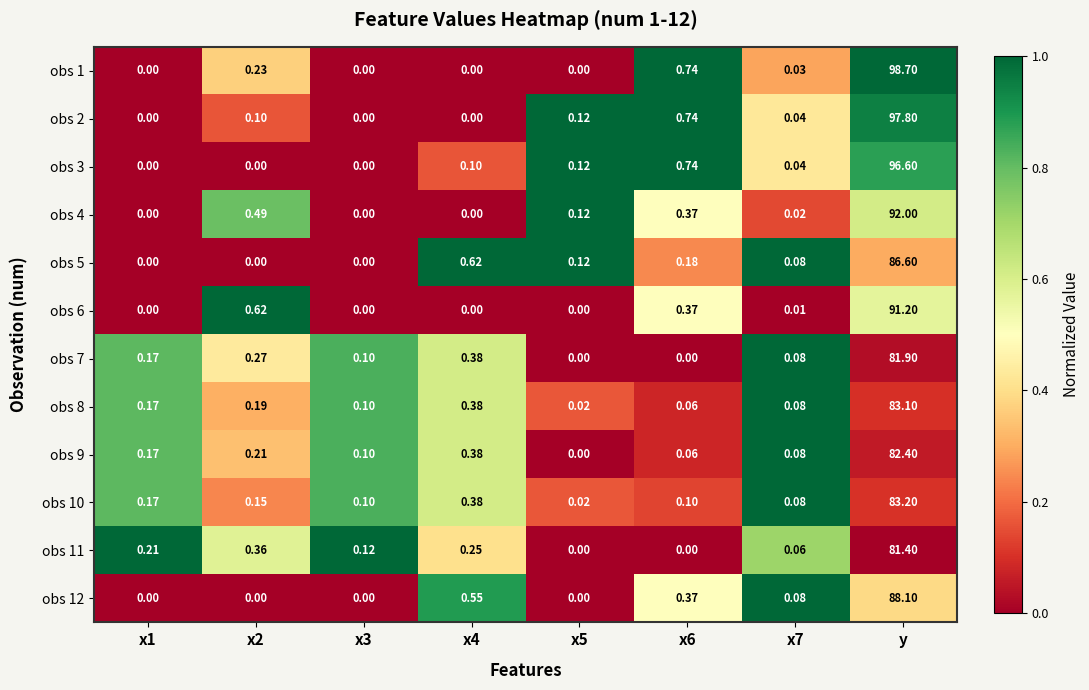

At which category does the chart reach its peak across all series?

y